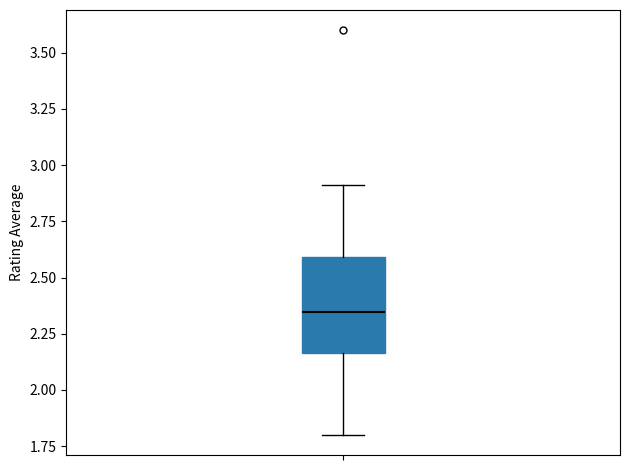

Where is the lower edge of the box on the y-axis? The values are not printed on the chart, so give them approximately, as read against the axis.

2.15